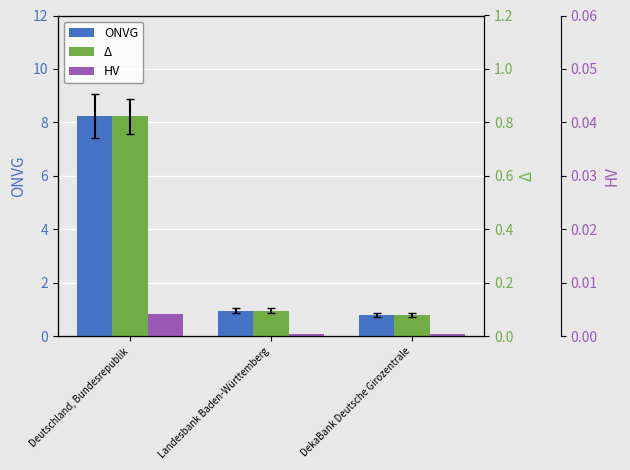

Between DekaBank Deutsche Girozentrale and Landesbank Baden-Württemberg, which is larger?

Landesbank Baden-Württemberg